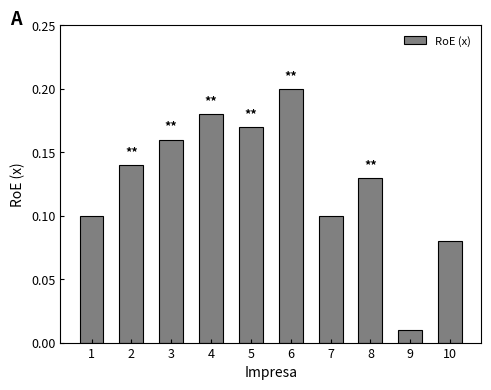

Where is the data nearest to the value 0?

9